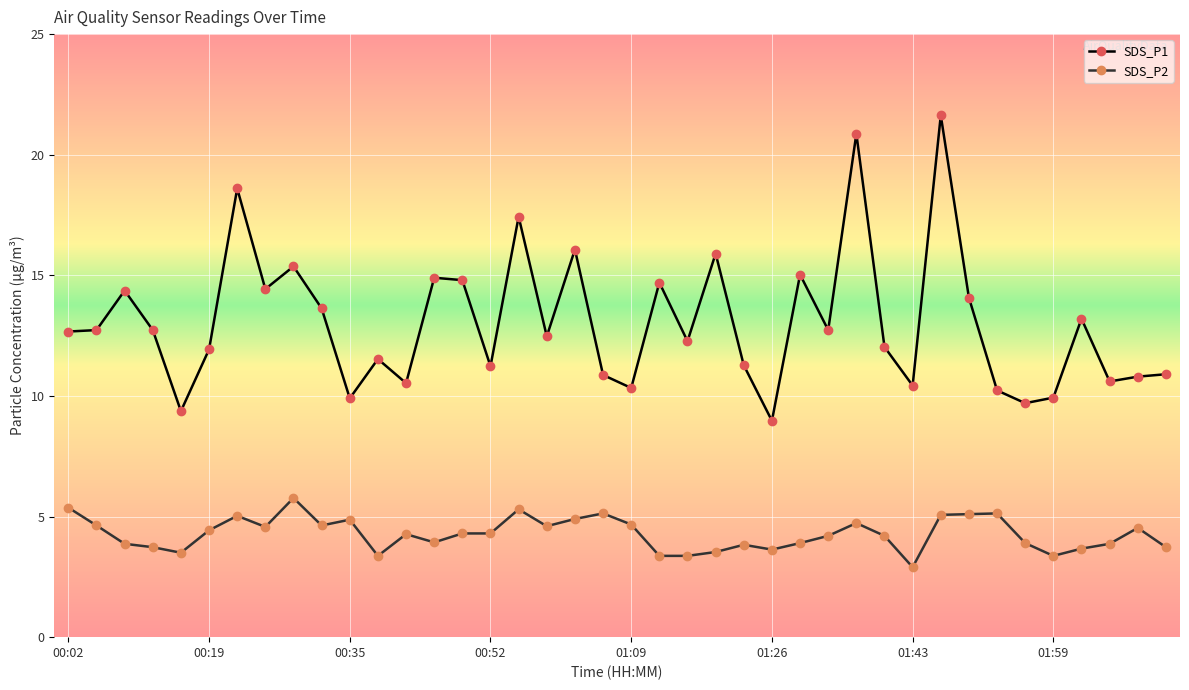

What is the smallest value displayed?

2.9